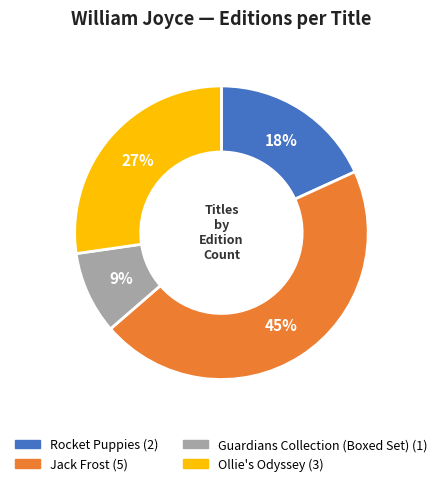

Is the sum of Jack Frost and Guardians Collection (Boxed Set) greater than half?

Yes